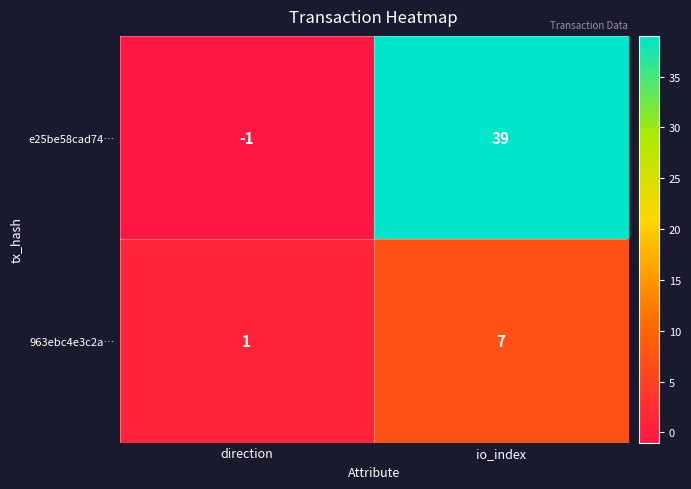

Which series has the largest range (max minus min)?

e25be58cad74…